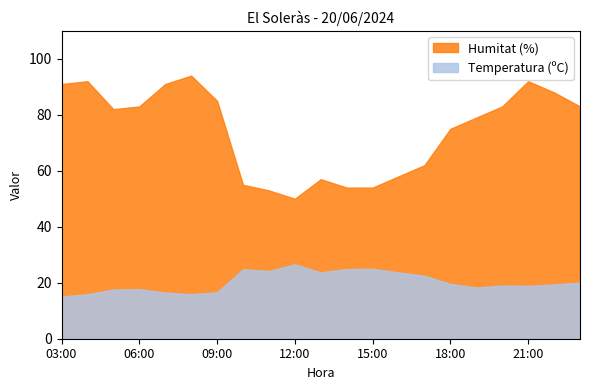

What is the difference between the maximum and second lowest values in the Temperatura (ºC) series?

10.7